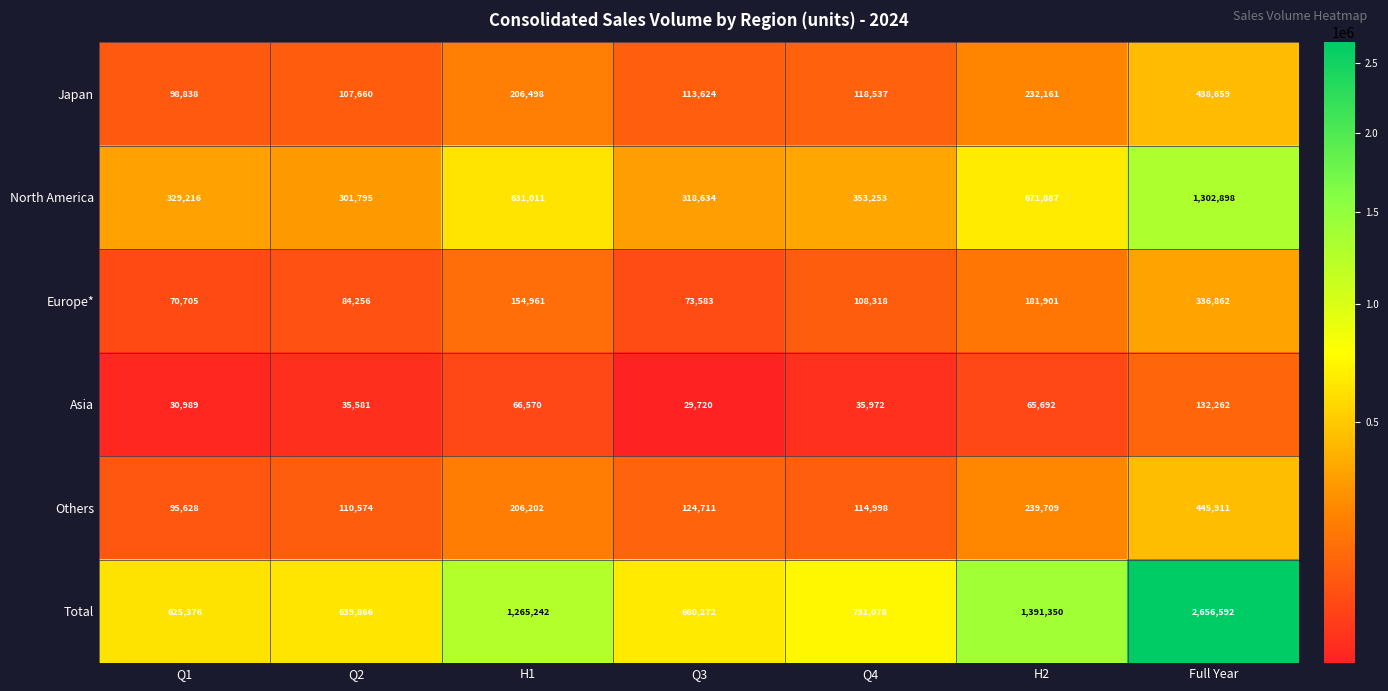

At which label does Others first exceed 124711?

H1